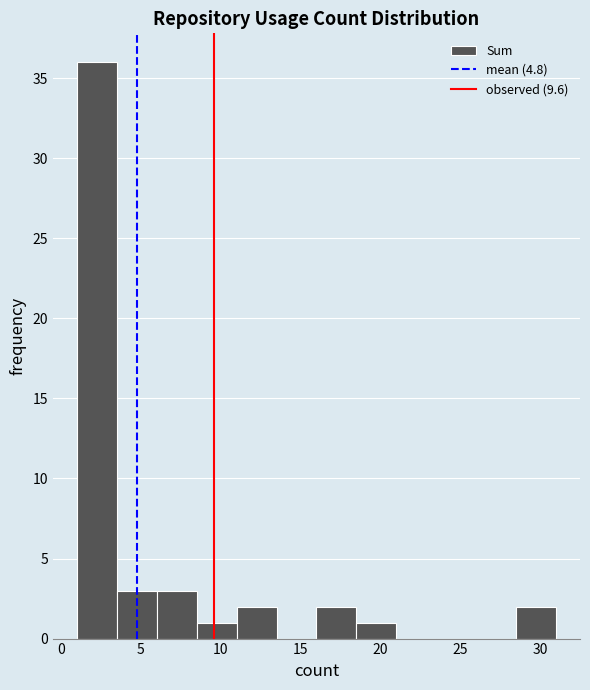

Reading left to right, transcribe this chart: for each bar, give the range it covers on the x-axis and its height. The values are not printed on the chart, so give them approximately, as read against the axis.

1.0 to 3.5: 36
3.5 to 6.0: 3
6.0 to 8.5: 3
8.5 to 11.0: 1
11.0 to 13.5: 2
13.5 to 16.0: 0
16.0 to 18.5: 2
18.5 to 21.0: 1
21.0 to 23.5: 0
23.5 to 26.0: 0
26.0 to 28.5: 0
28.5 to 31.0: 2